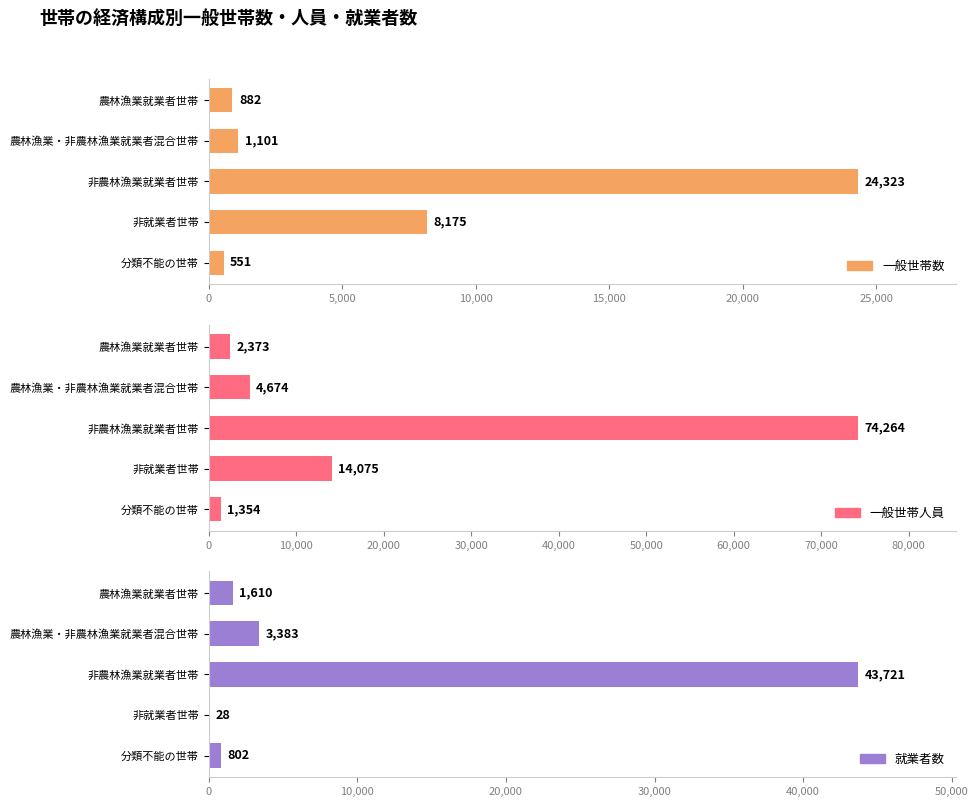

Which series has the largest range (max minus min)?

一般世帯人員